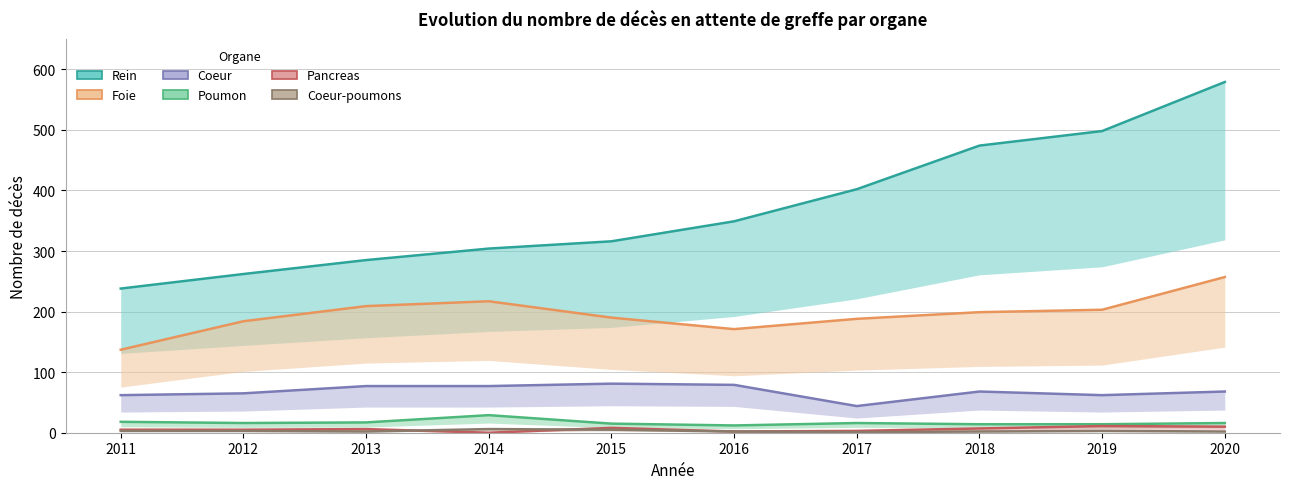

True or false: Pancreas has more than 1 interior local peaks.

True